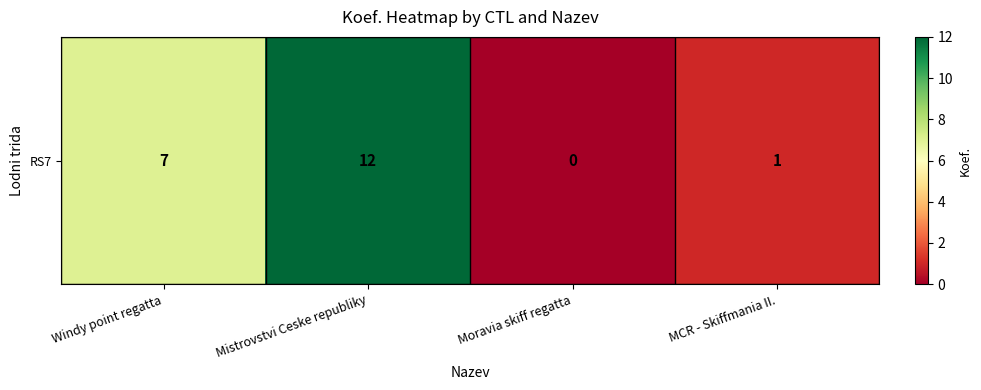

Reading left to right, transcribe all the data shown in this chart.

7	12	0	1